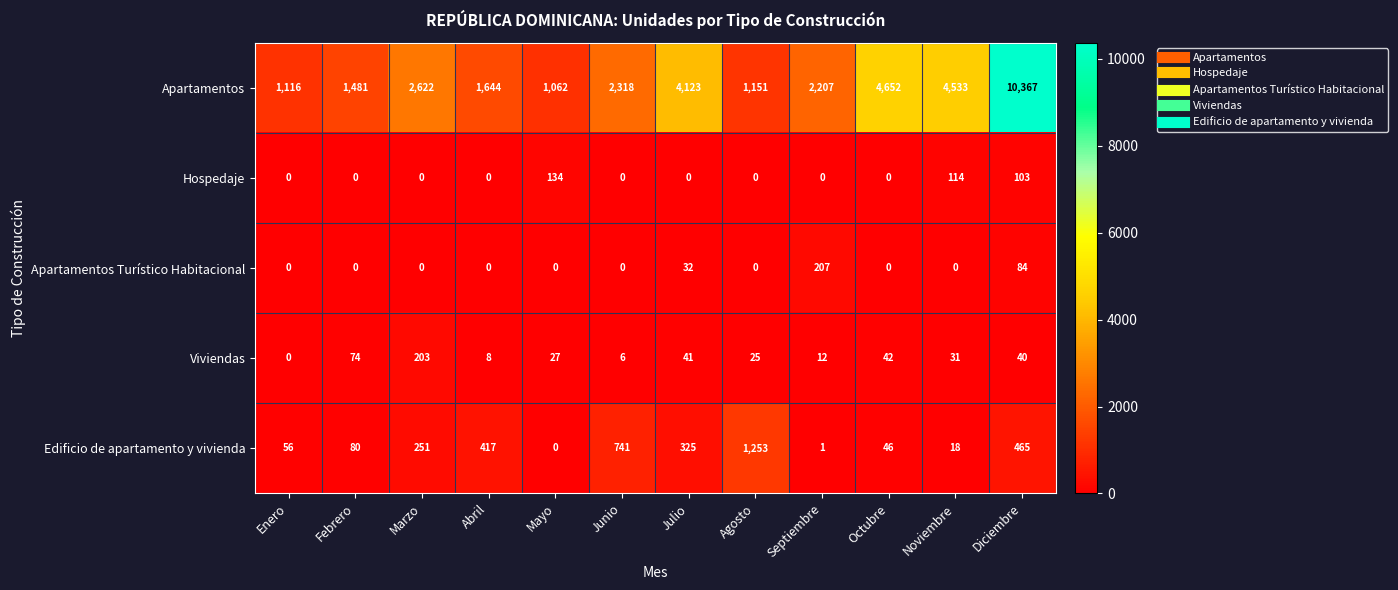

Where does the Viviendas series first go above 31?

Febrero